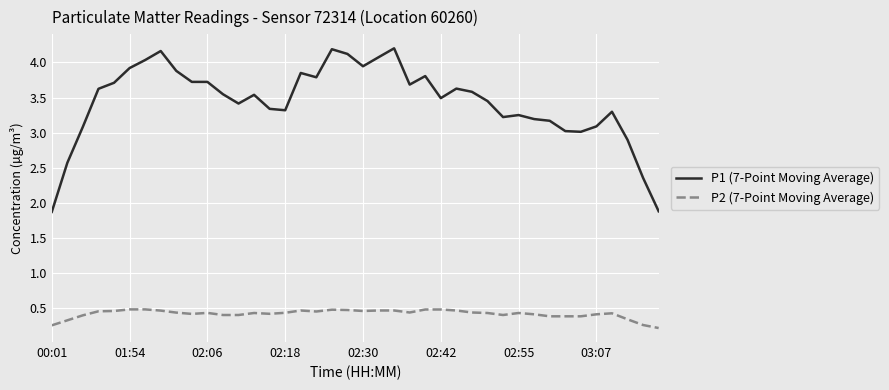

True or false: P2 (7-Point Moving Average) and P1 (7-Point Moving Average) intersect in this chart.

False